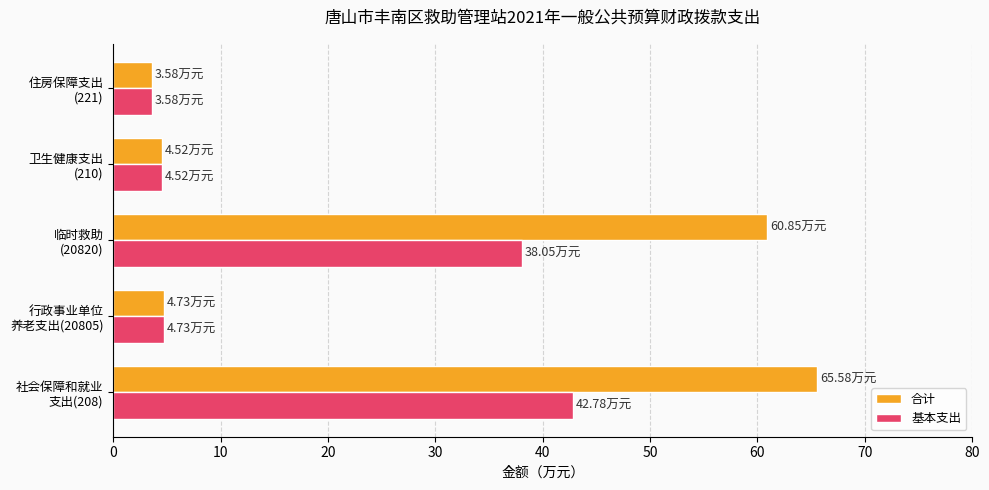

What is the difference between the second highest and minimum values in the 合计 series?

57.3